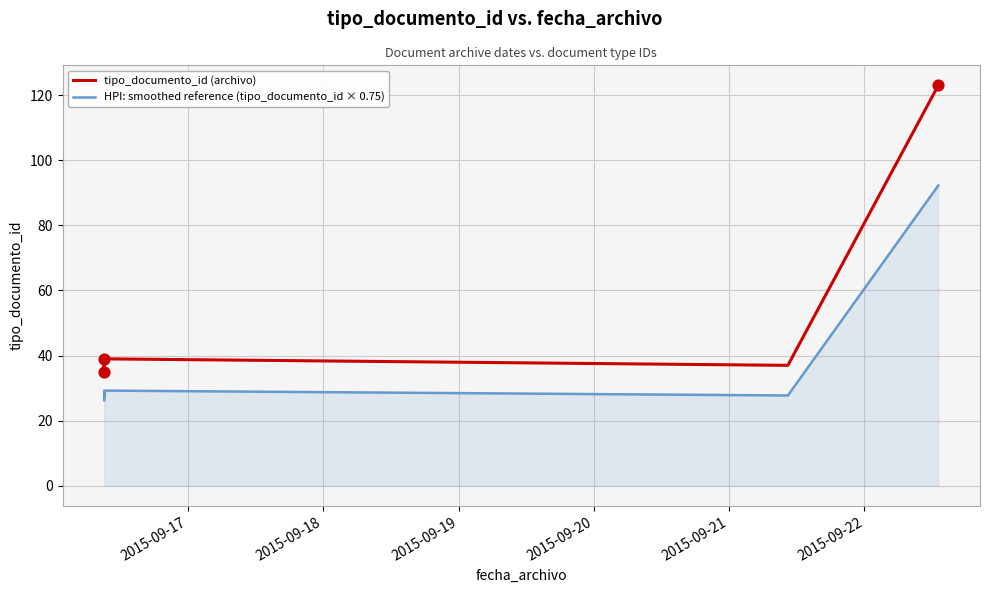

What are all the series names shown in the legend?

tipo_documento_id (archivo), HPI: smoothed reference (tipo_documento_id × 0.75)